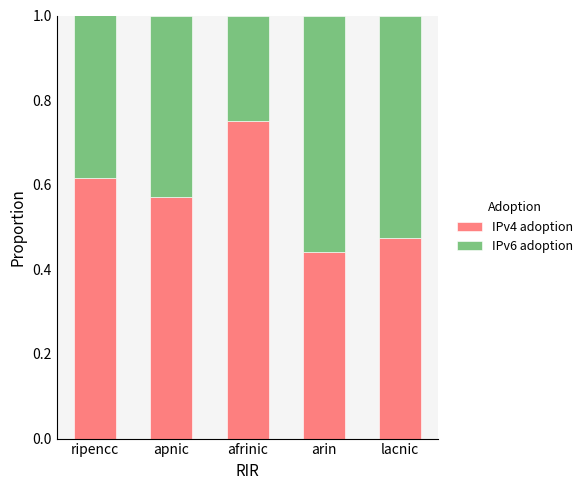

What are all the series names shown in the legend?

IPv4 adoption, IPv6 adoption